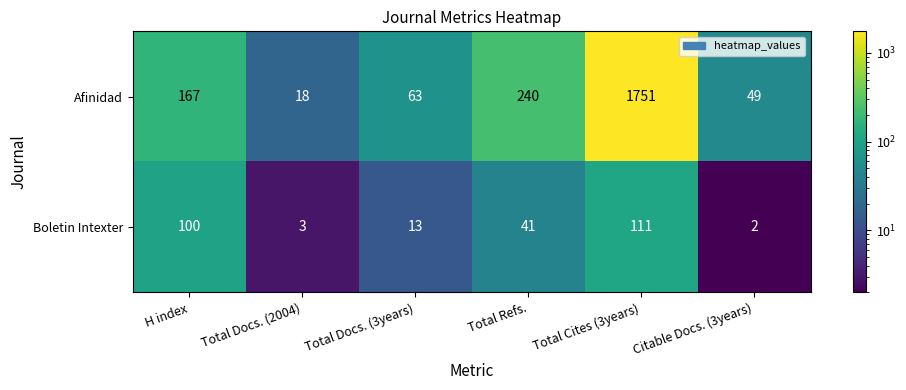

Reading left to right, list all the values displayed in this chart.

Afinidad: 167	18	63	240	1751	49
Boletin Intexter: 100	3	13	41	111	2